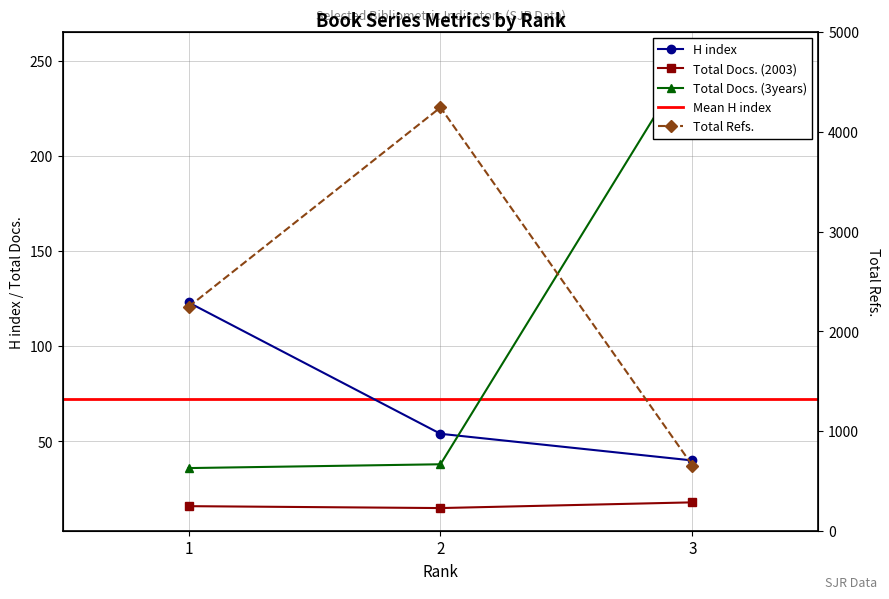

What value does the Total Docs. (2003) series have at 2?

15